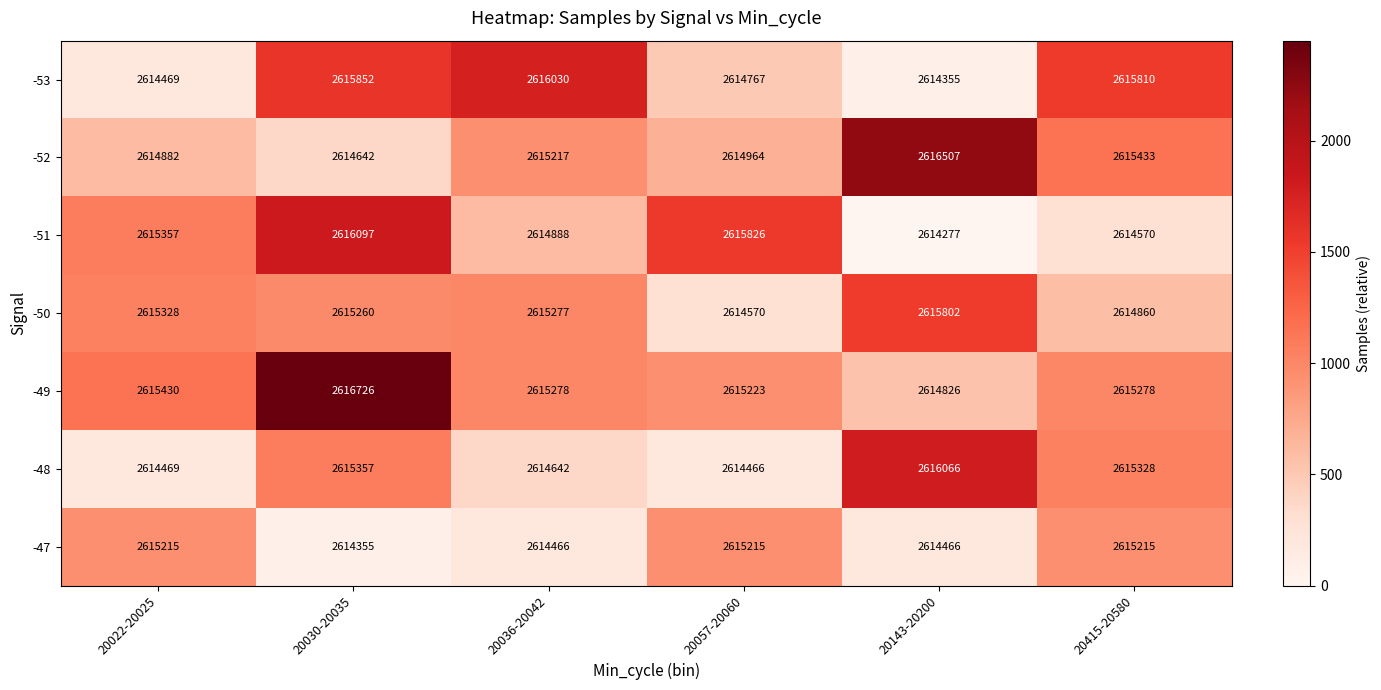

What is the total value across all series at 20143-20200?

18306299